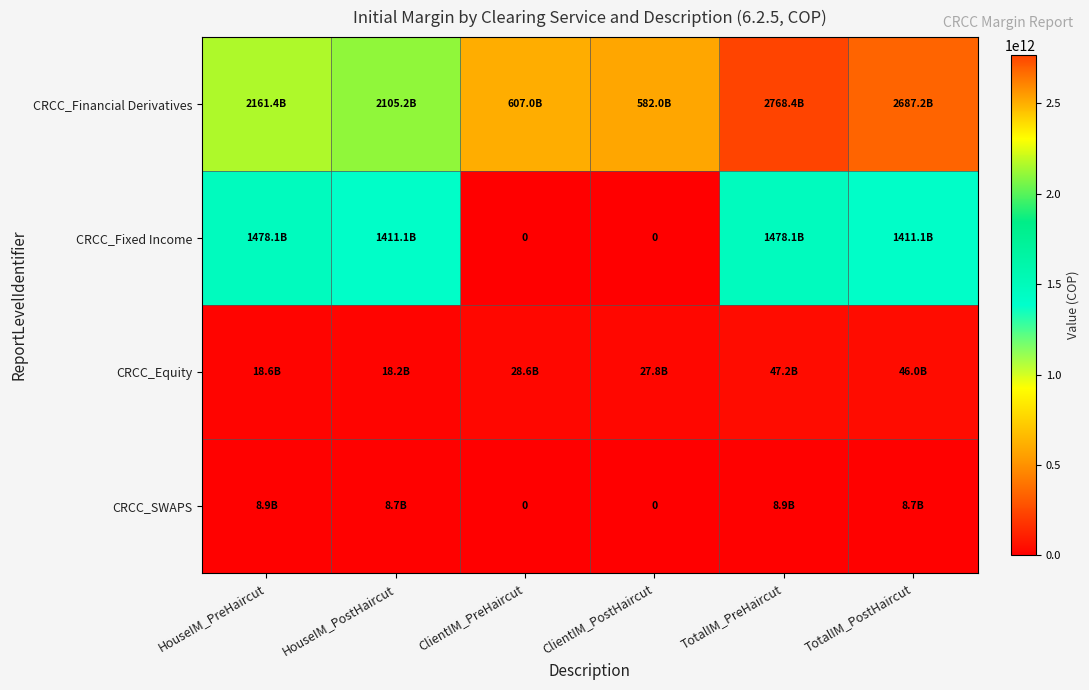

At which label does CRCC_Equity first exceed 28631179122?

TotalIM_PreHaircut